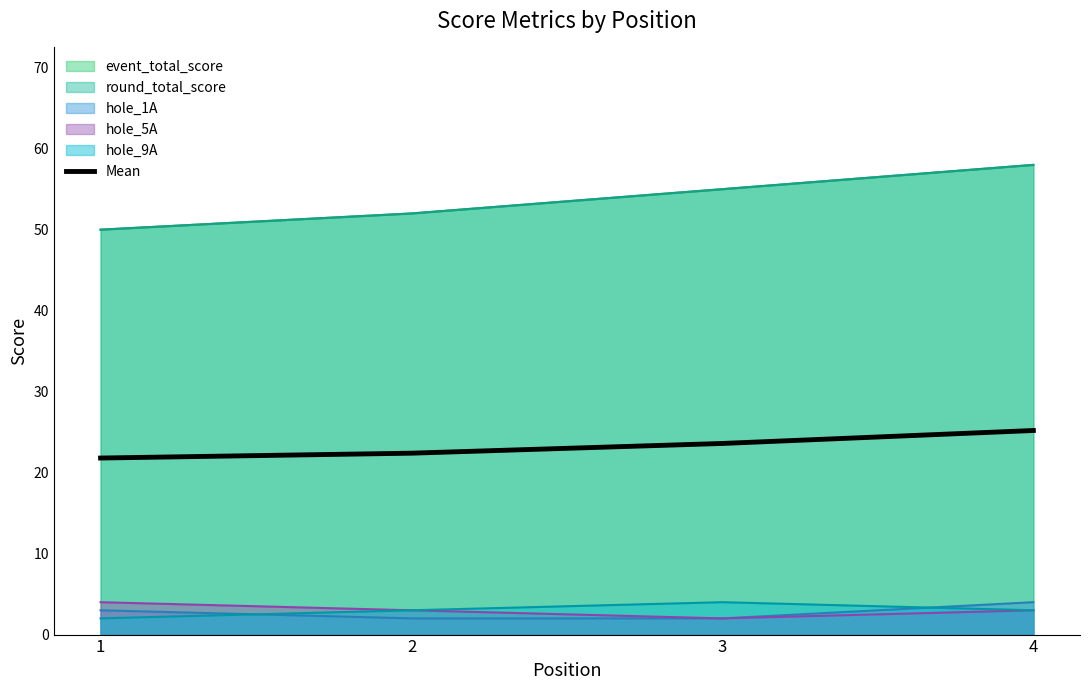

Which category has the lowest value across all series?

1